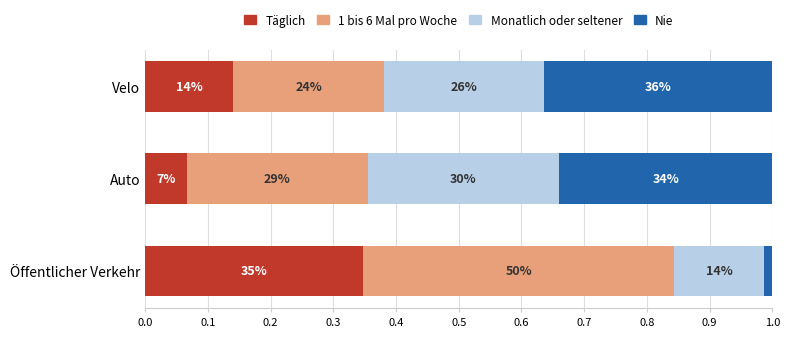

Which series has the largest total across all categories?

1 bis 6 Mal pro Woche